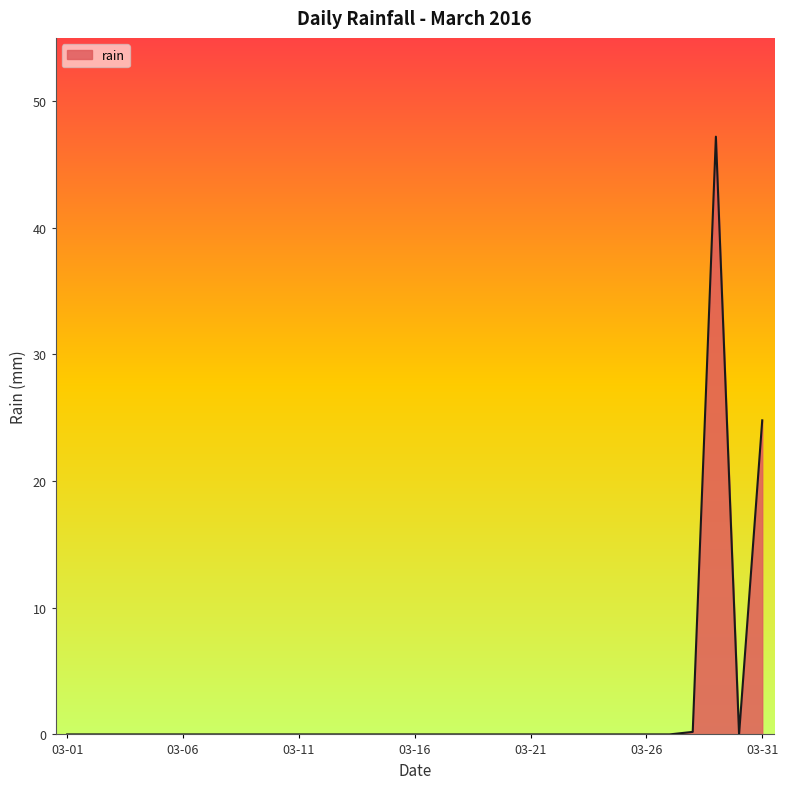

What is the maximum value shown in the chart?

47.2